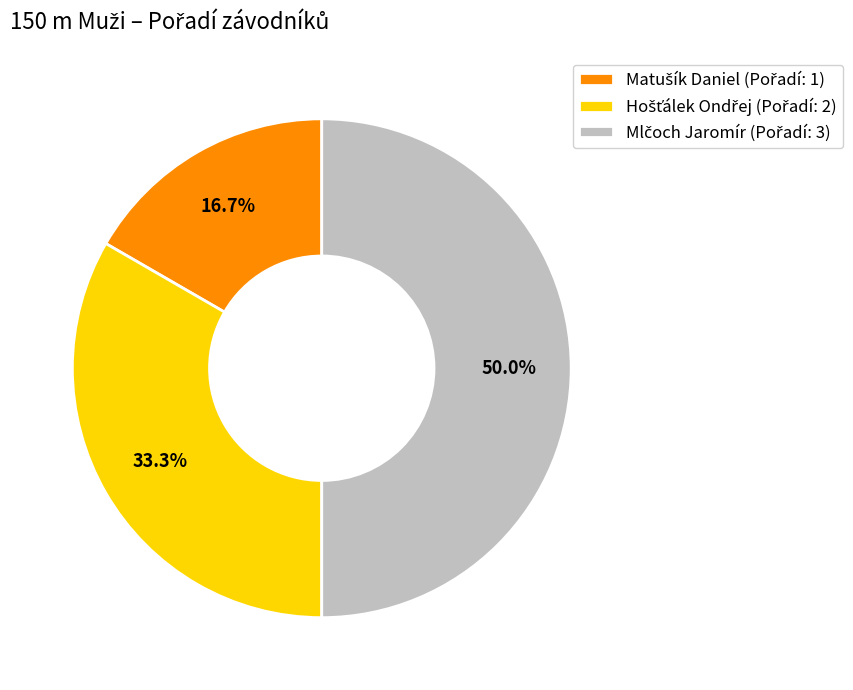

Count the number of slices in the pie.

3